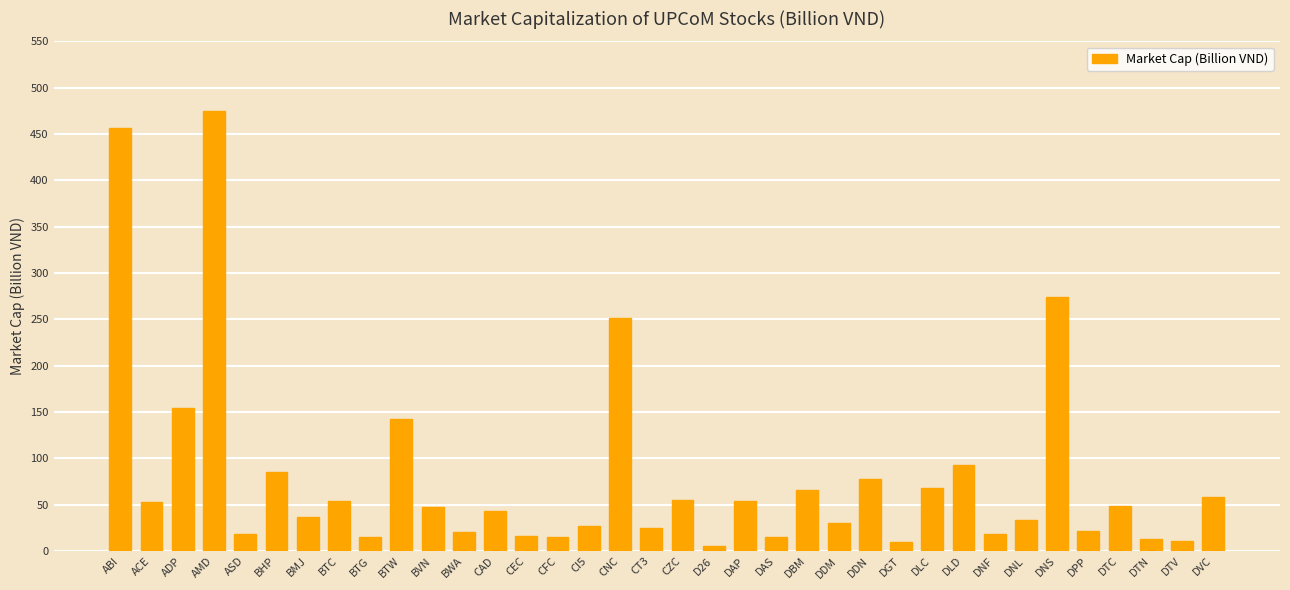

How many series are shown in this chart?

1